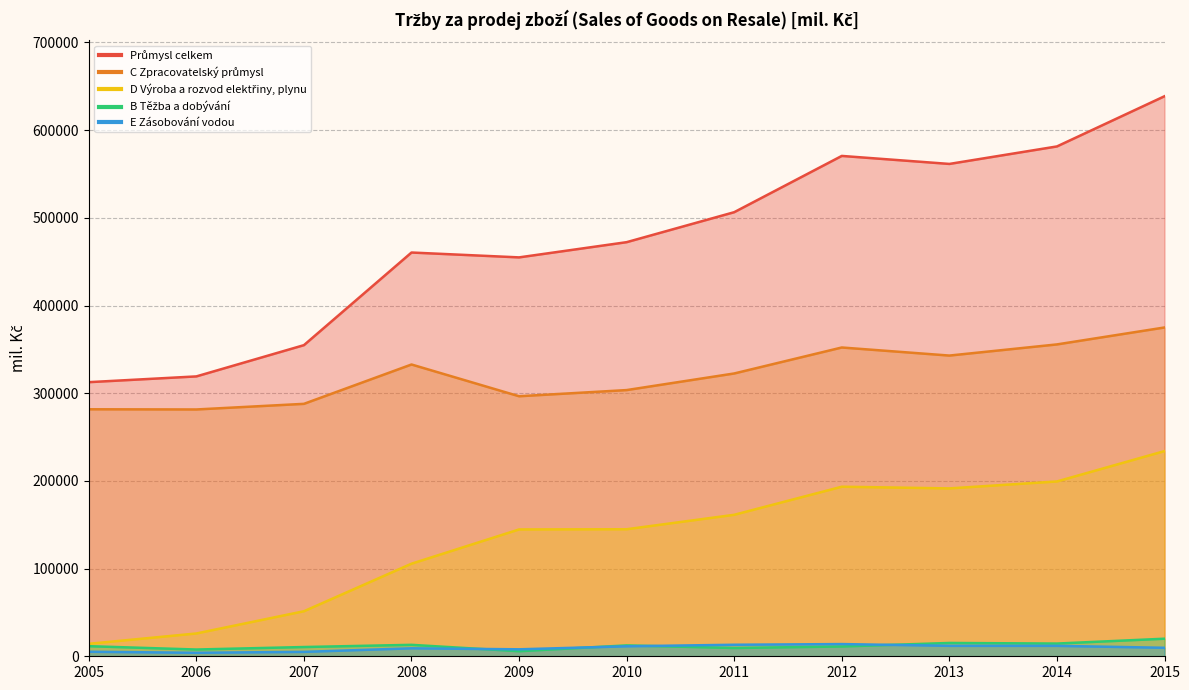

At how many categories does at least one series exceed 547679?

4